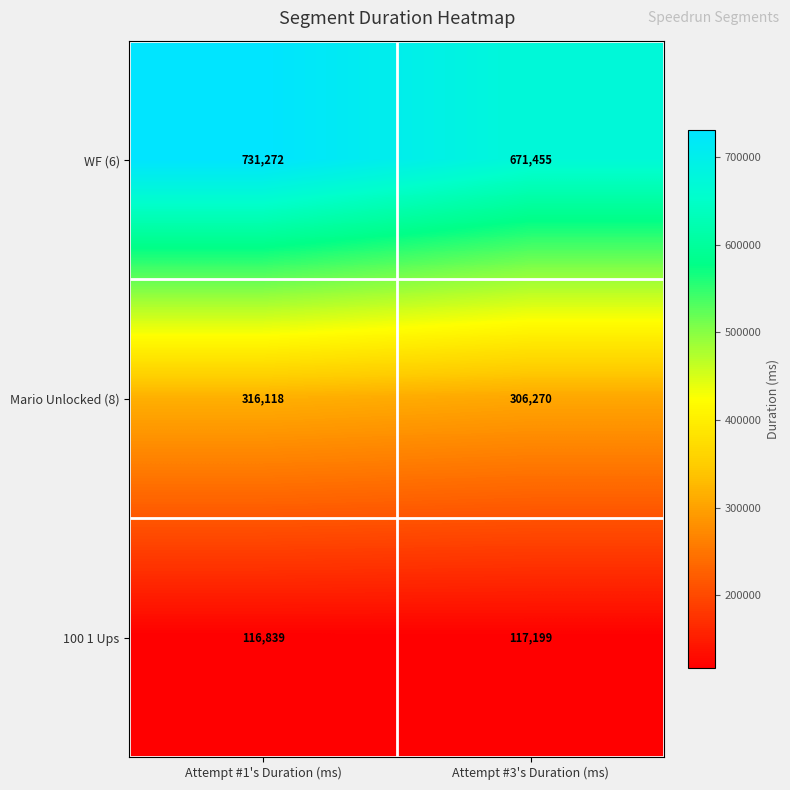

What is the average value of the Mario Unlocked (8) series?

311194